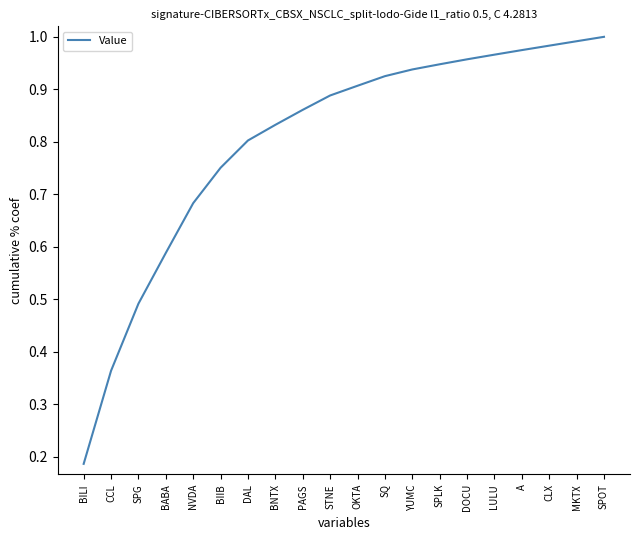

What is the change in value from CCL to NVDA?

+0.3